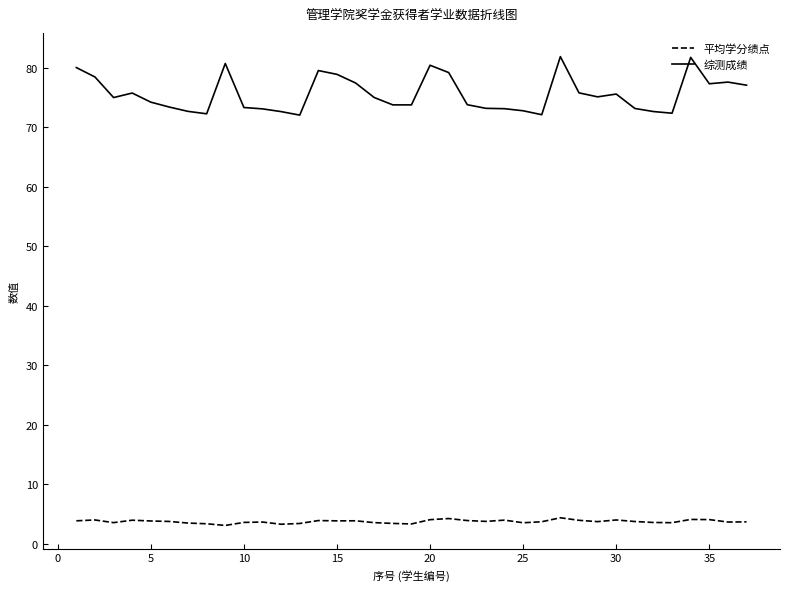

Which series has the largest total across all categories?

综测成绩